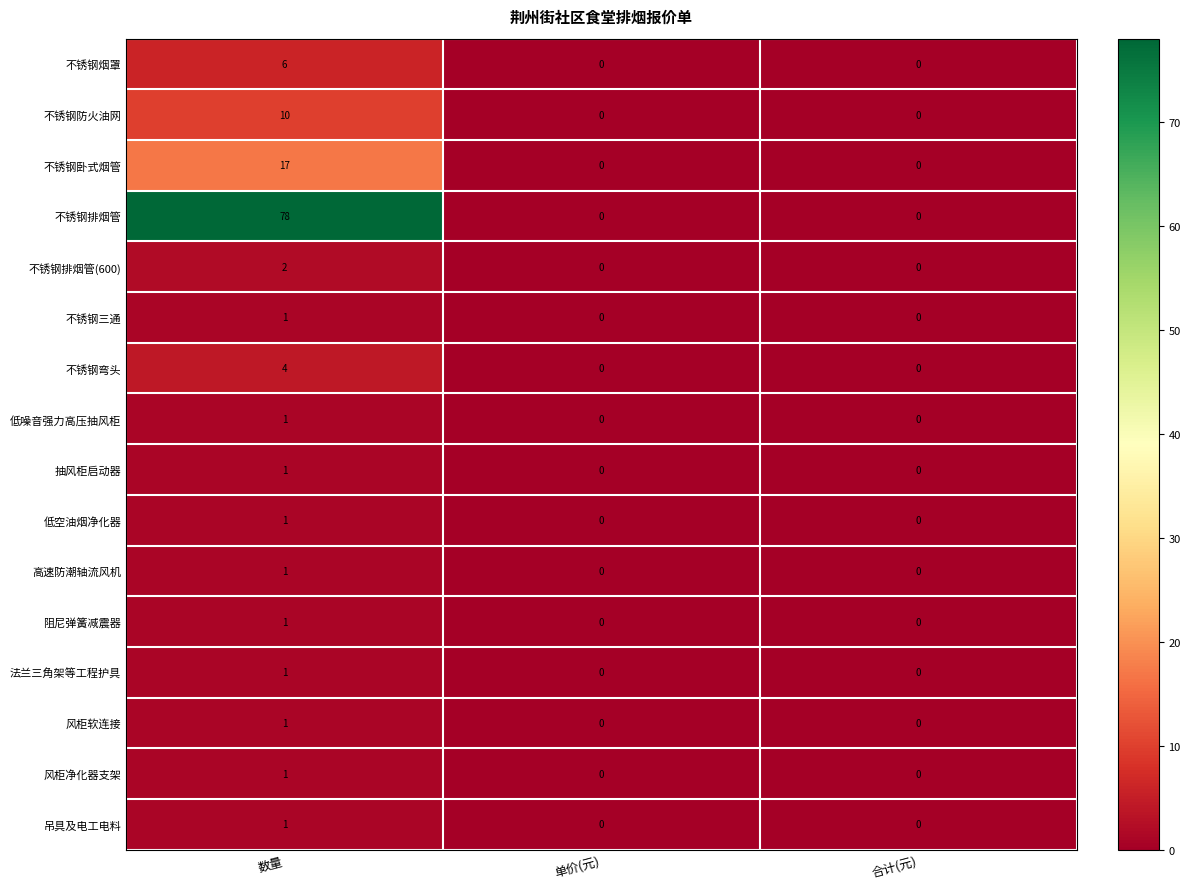

How many distinct data groups are displayed?

16